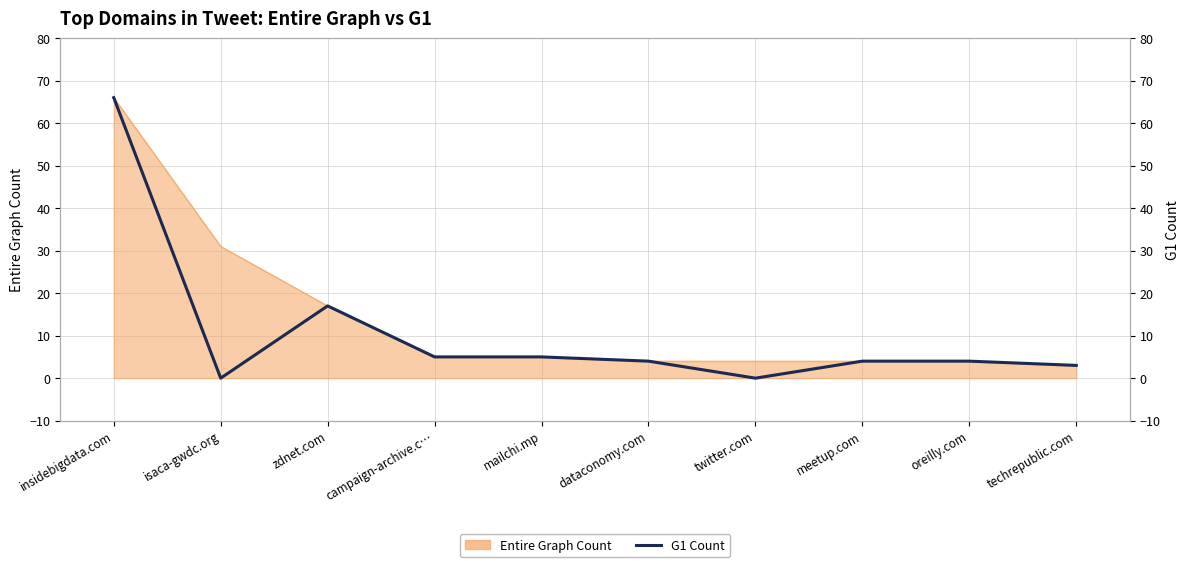

Reading left to right, what are all the values shown in this chart?

66	0	17	5	5	4	0	4	4	3